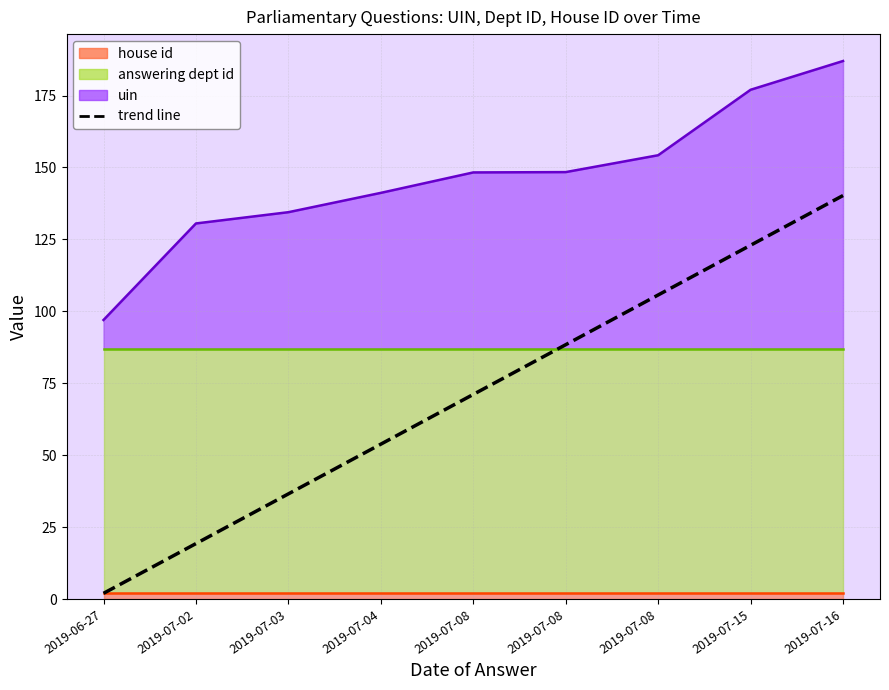

What is the label of the 3rd point from the right?

2019-07-08